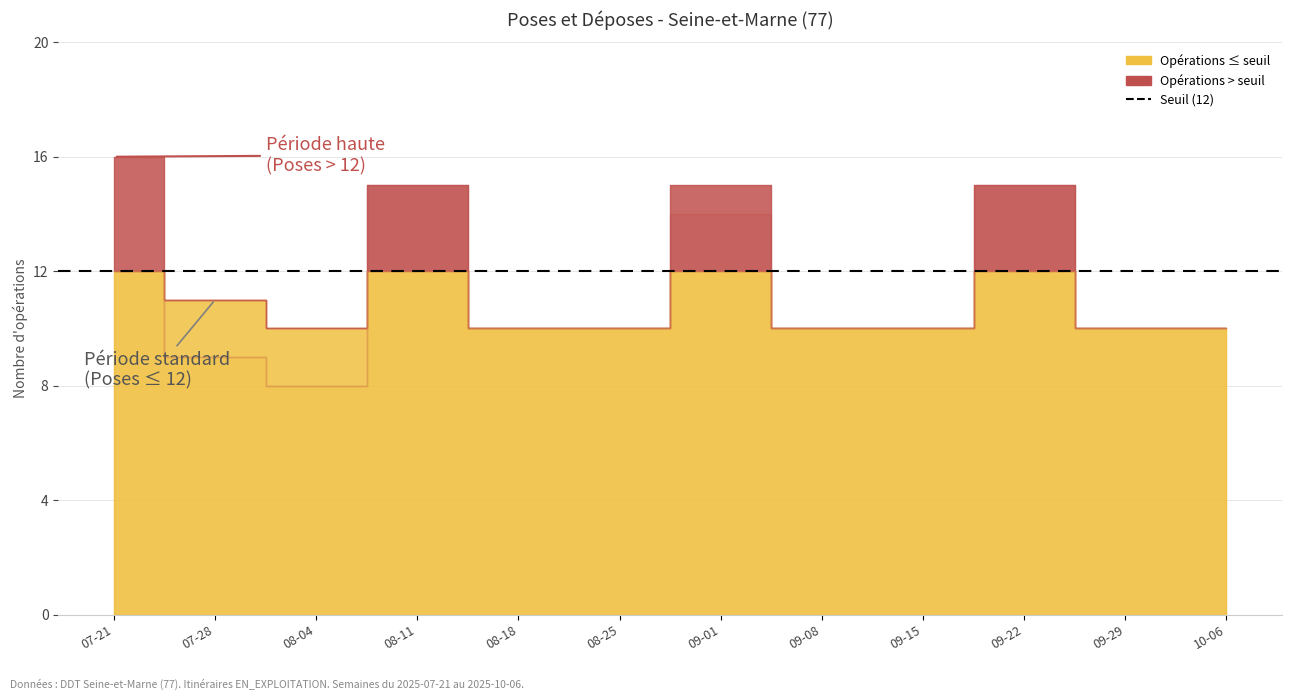

List the labels in order of Poses value, smallest first.

2025-08-04, 2025-08-18, 2025-08-25, 2025-09-08, 2025-09-15, 2025-09-29, 2025-10-06, 2025-07-28, 2025-08-11, 2025-09-01, 2025-09-22, 2025-07-21